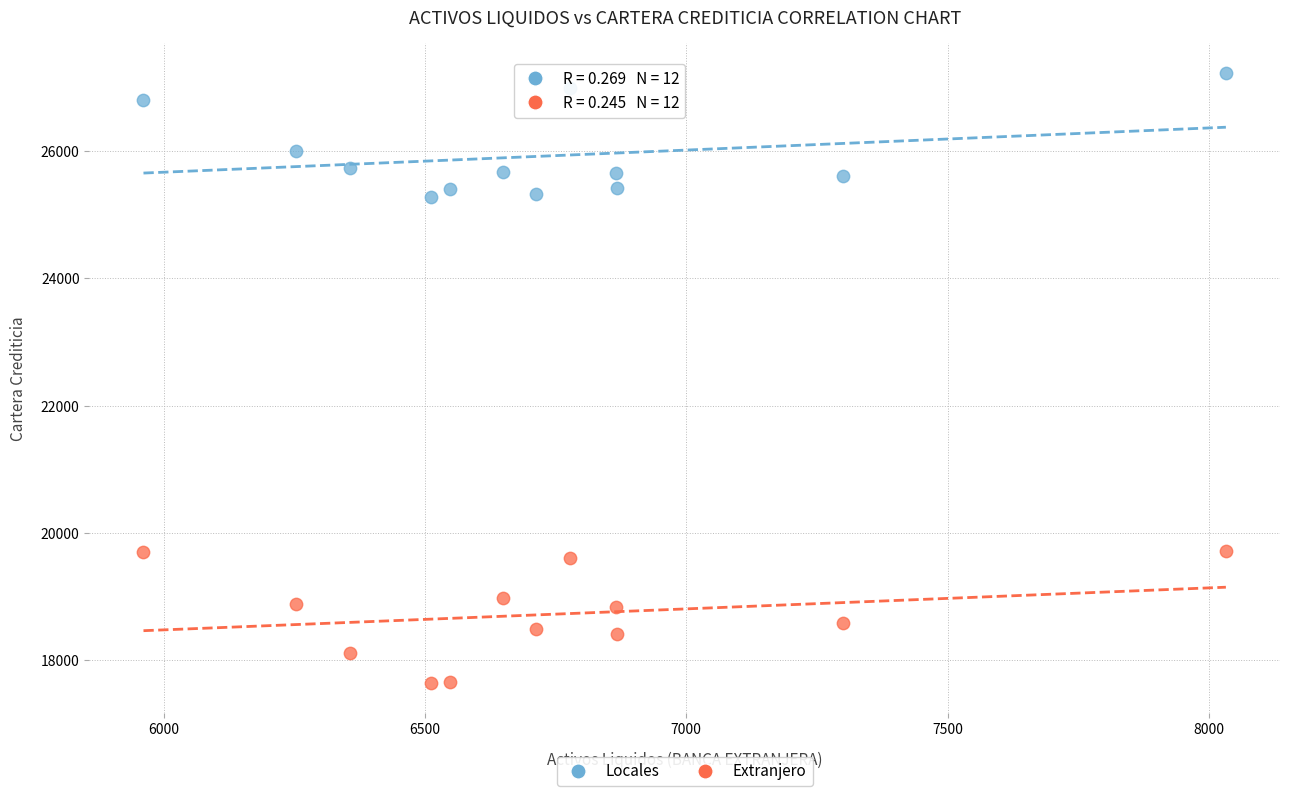

In the Locales series, what Y value is closest to 26253?

25997.1